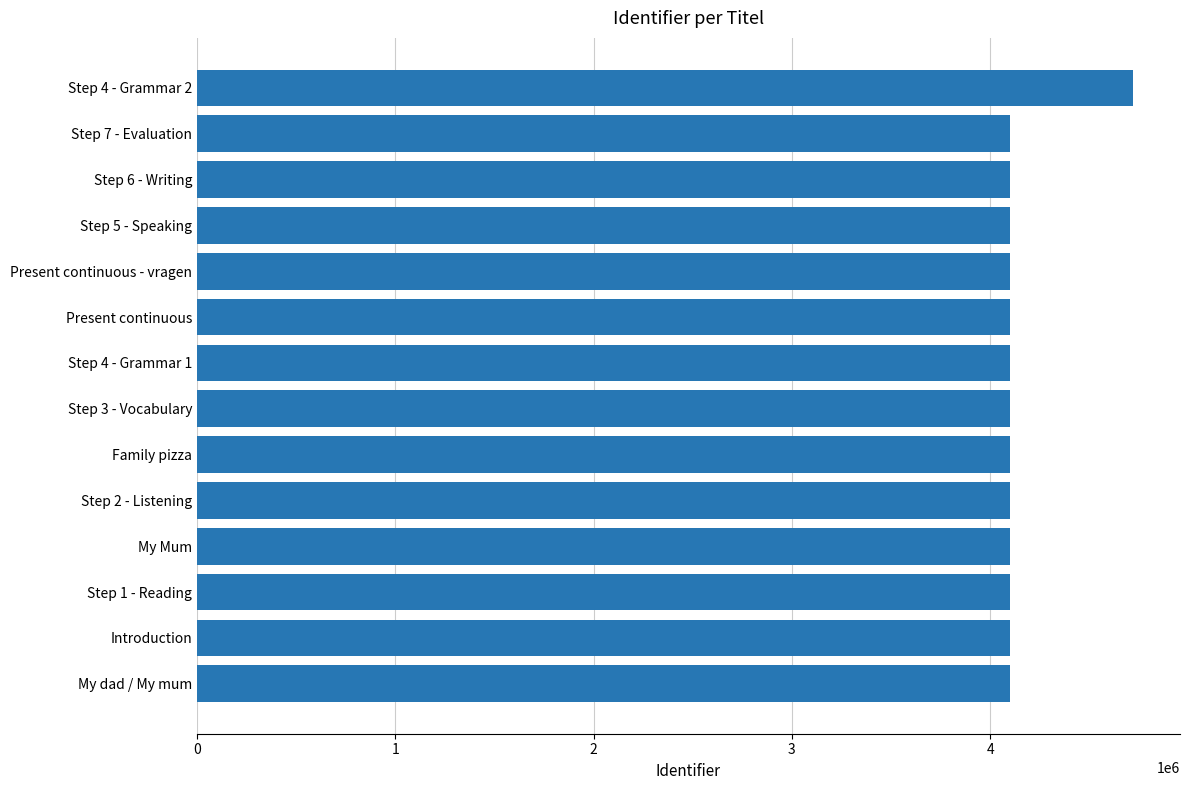

The chart shows a value of 6901919 at Present continuous - vragen. True or false?

False